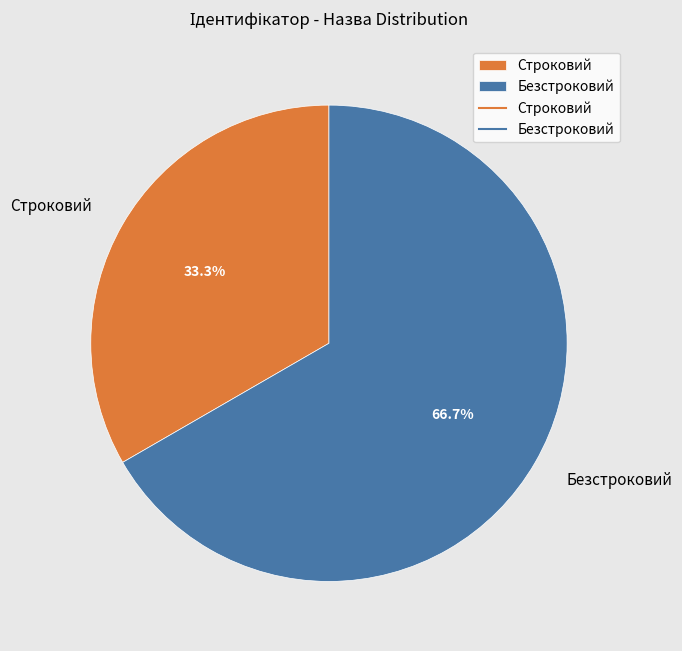

Rank the categories by value from lowest to highest.

Строковий, Безстроковий